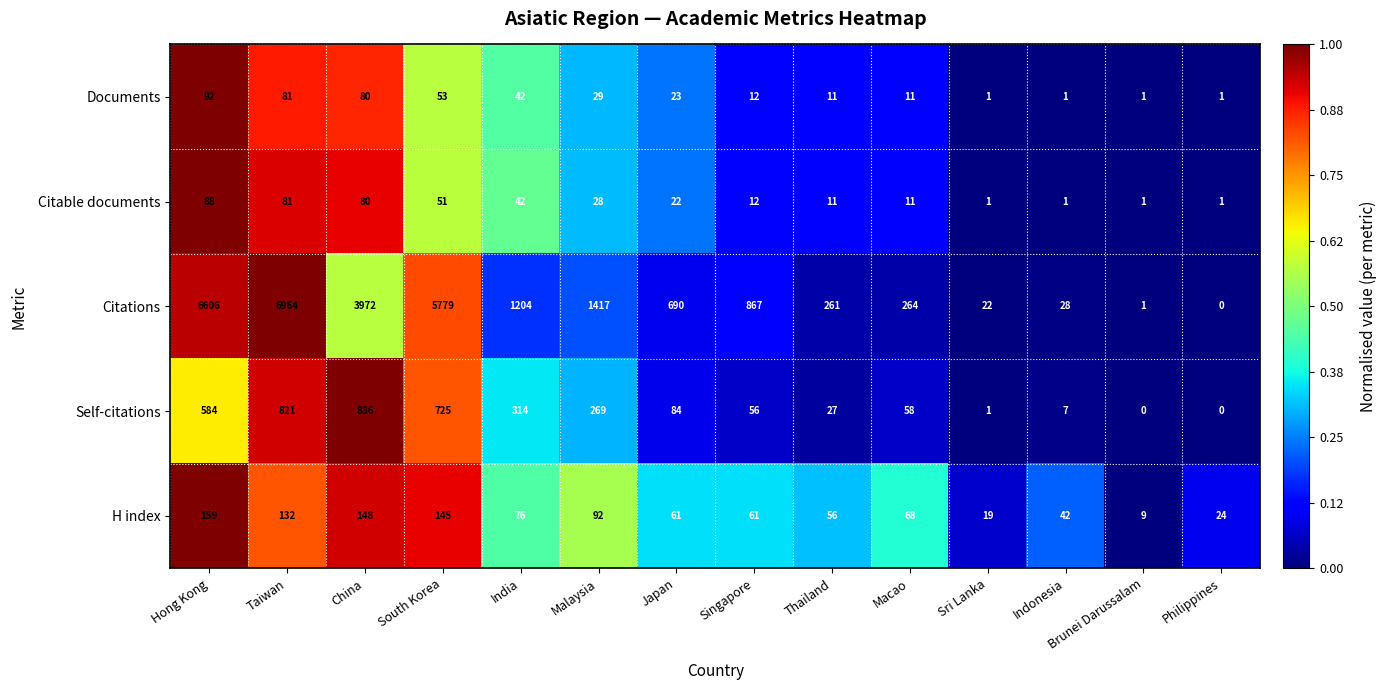

Between Taiwan and Thailand, which series saw the biggest shift?

Citations